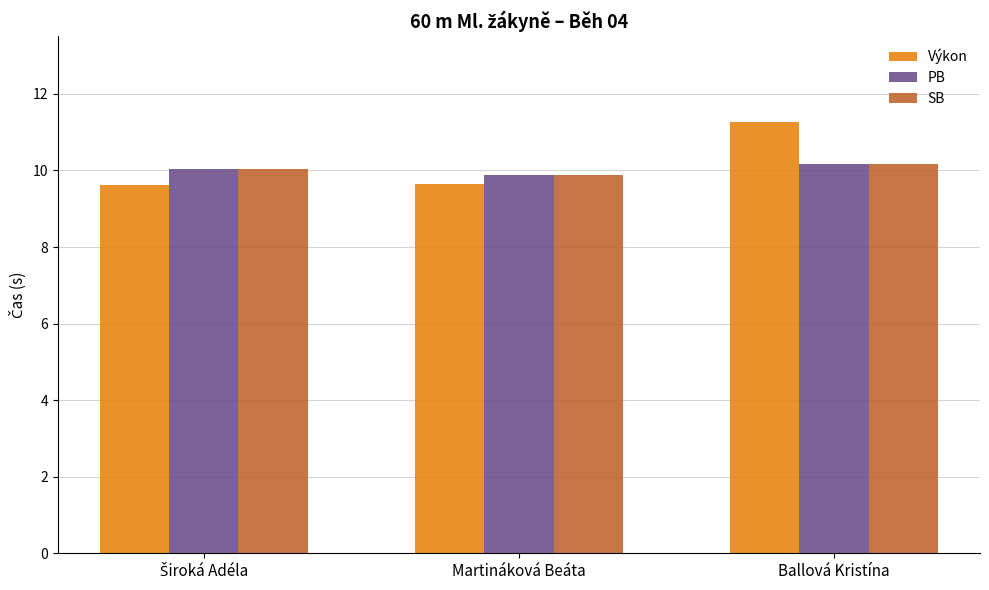

What is the difference between the maximum and minimum values in the Výkon series?

1.6